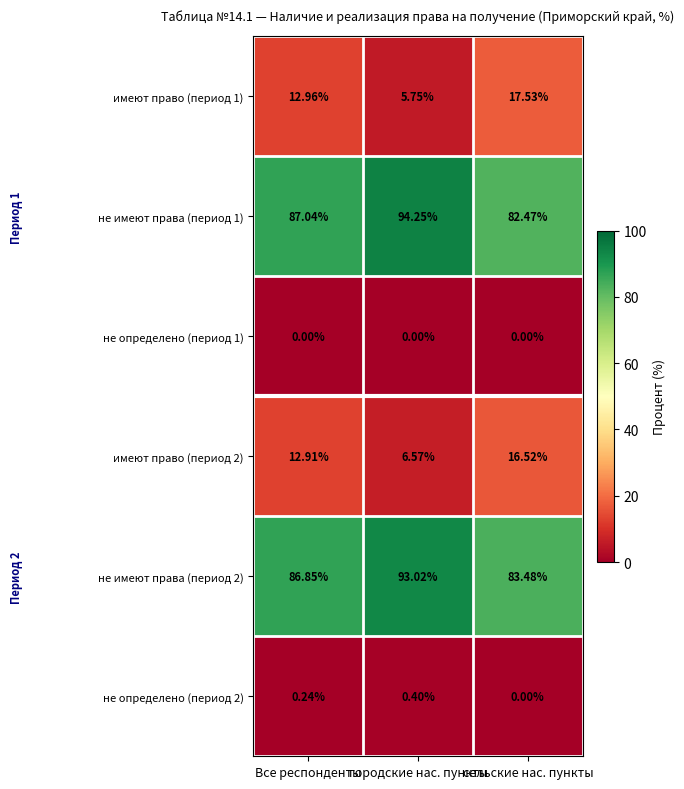

Where does the не имеют права (период 2) series first go above 86?

Все респонденты